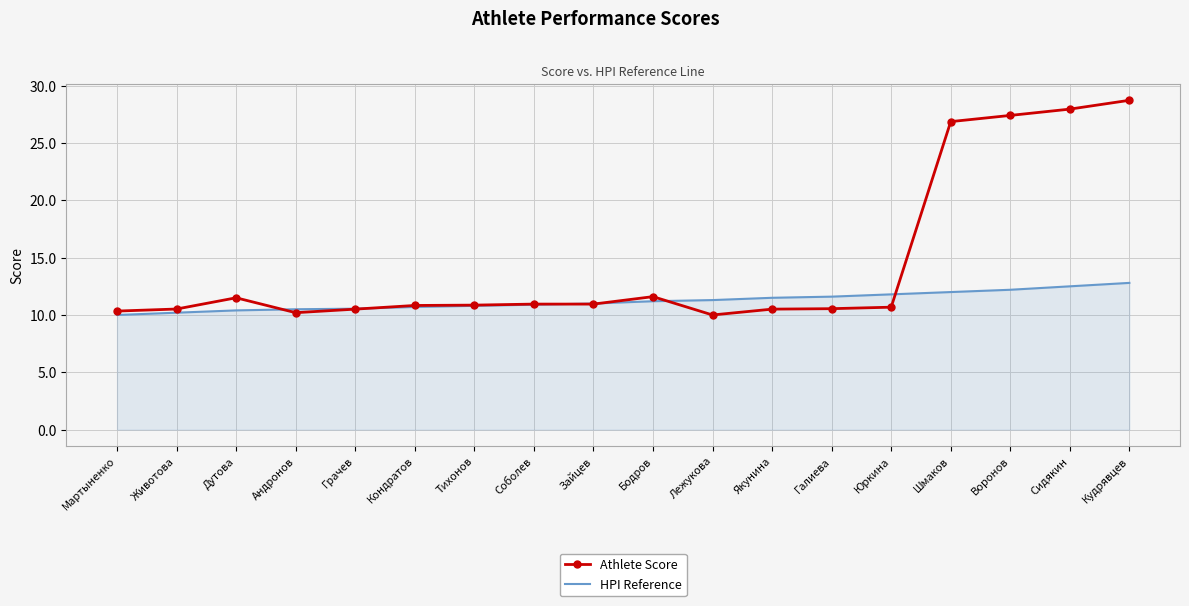

At how many categories does at least one series exceed 13?

4